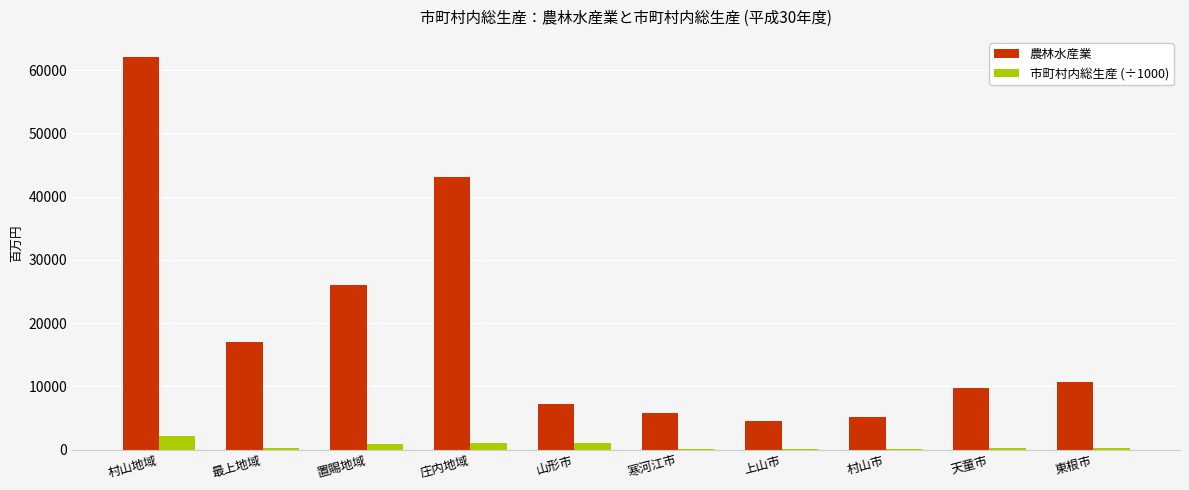

How many groups of bars are there?

10